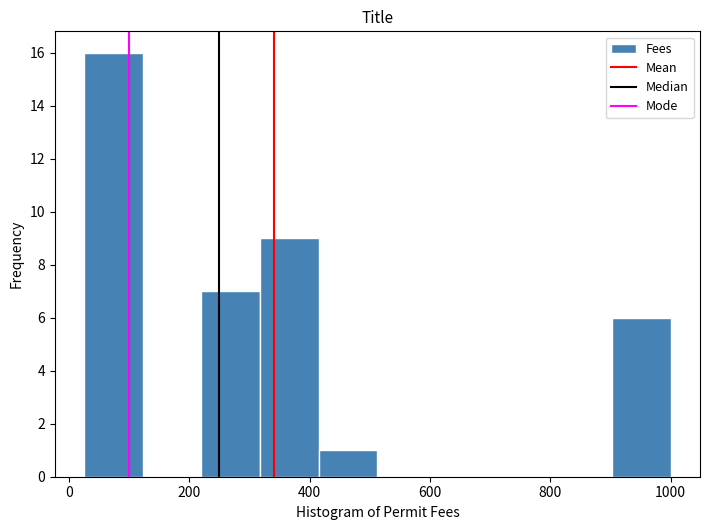

What is the height of the bar covering 420 to 520 on the x-axis? Neither the bar edges nor the heights are printed on the chart, so give them approximately, as read against the axes.

1